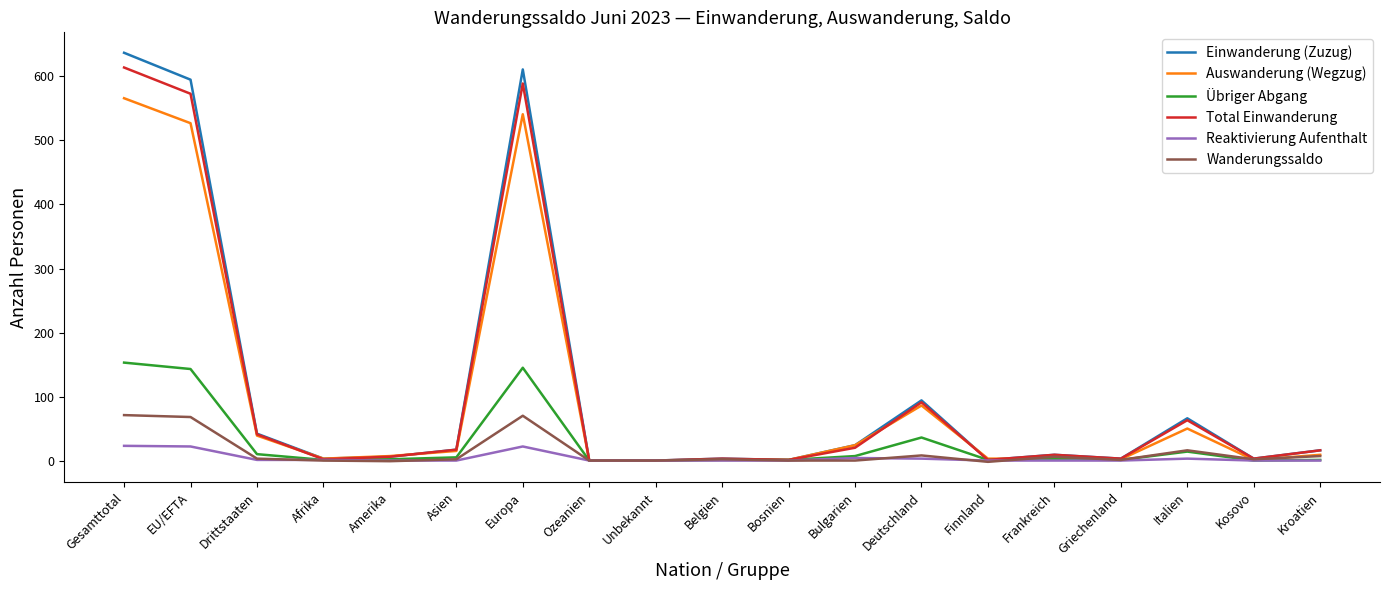

Between Gesamttotal and Drittstaaten, which series saw the biggest shift?

Einwanderung (Zuzug)